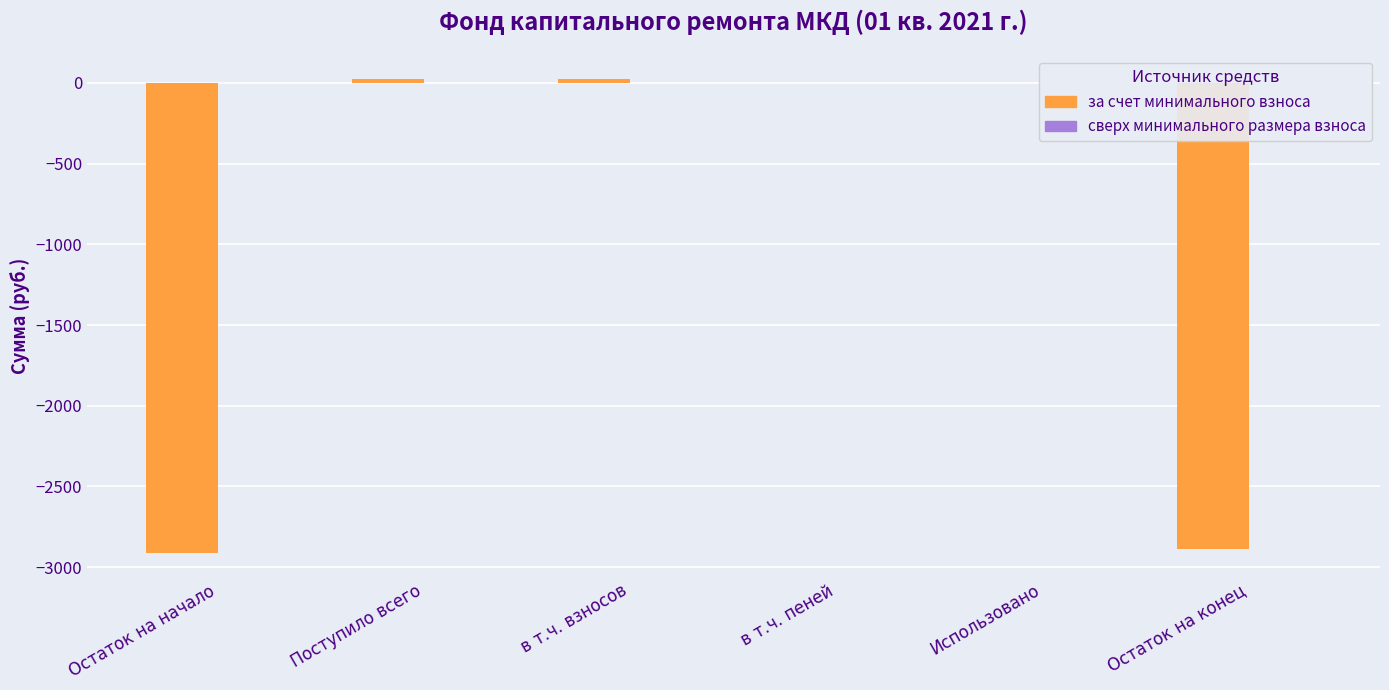

Which has a higher value, Остаток на начало or Использовано?

Использовано